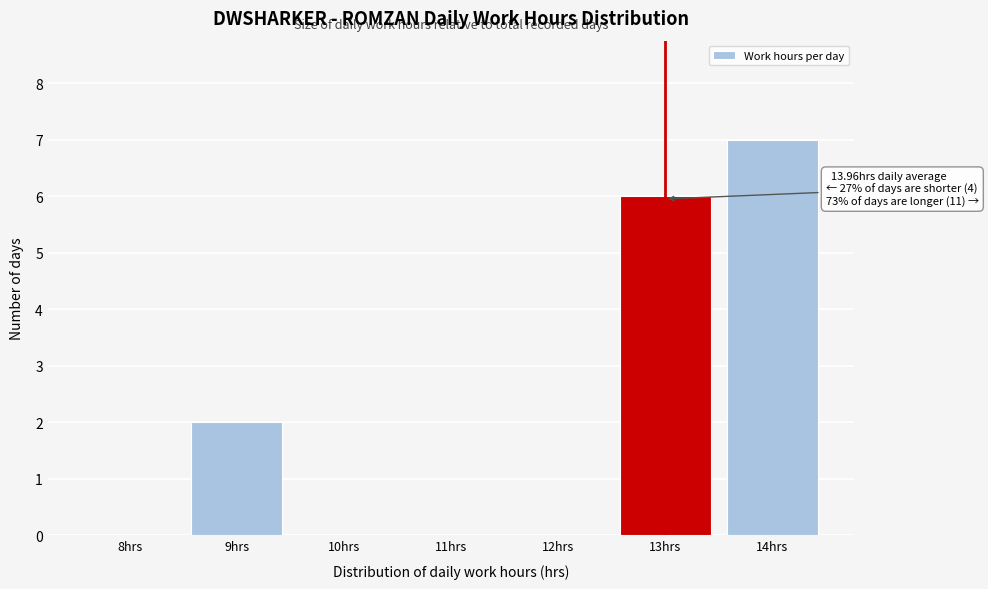

Reading left to right, extract all data points from this chart.

8hrs=0	9hrs=2	10hrs=0	11hrs=0	12hrs=0	13hrs=6	14hrs=7